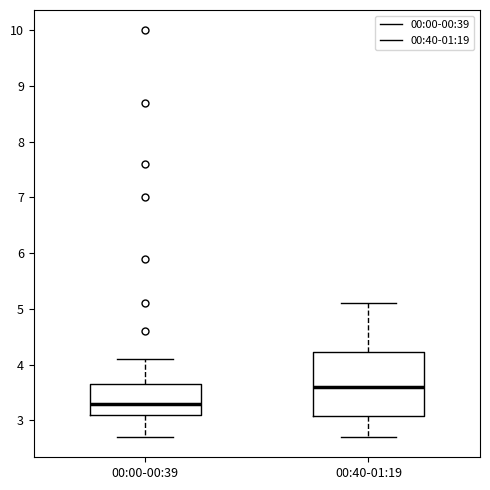

Reading left to right, transcribe this box plot: for each box, give where its median line is, the range the box spans, and where its two whiskers end, as read against the y-axis. The values are not printed on the chart, so give them approximately, as read against the axis.

00:00-00:39: median 3.3, box 3.1 to 3.7, whiskers 2.7 to 4.1
00:40-01:19: median 3.6, box 3.1 to 4.2, whiskers 2.7 to 5.1